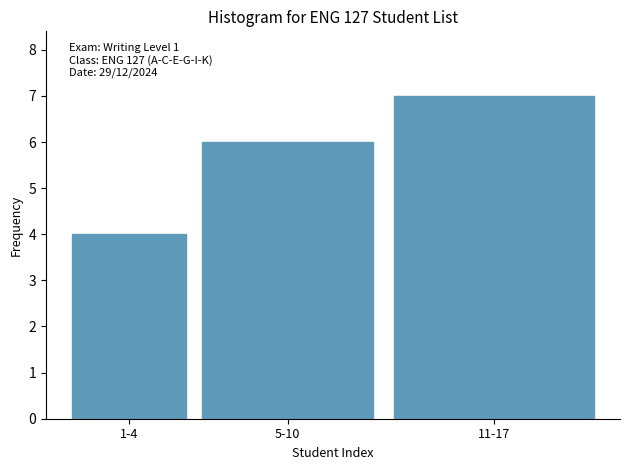

Reading left to right, what are all the values shown in this chart?

4	6	7